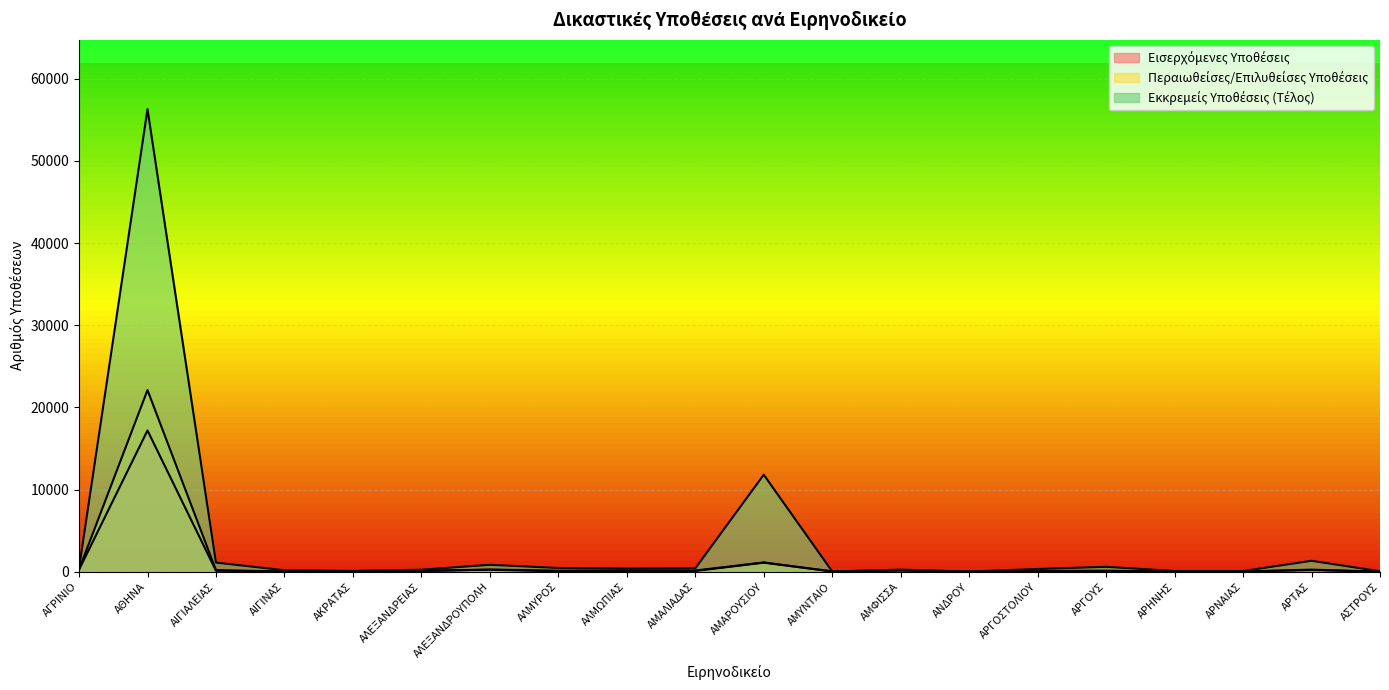

The value of Περαιωθείσες/Επιλυθείσες Υποθέσεις at ΑΜΑΛΙΑΔΑΣ is 151. True or false?

True